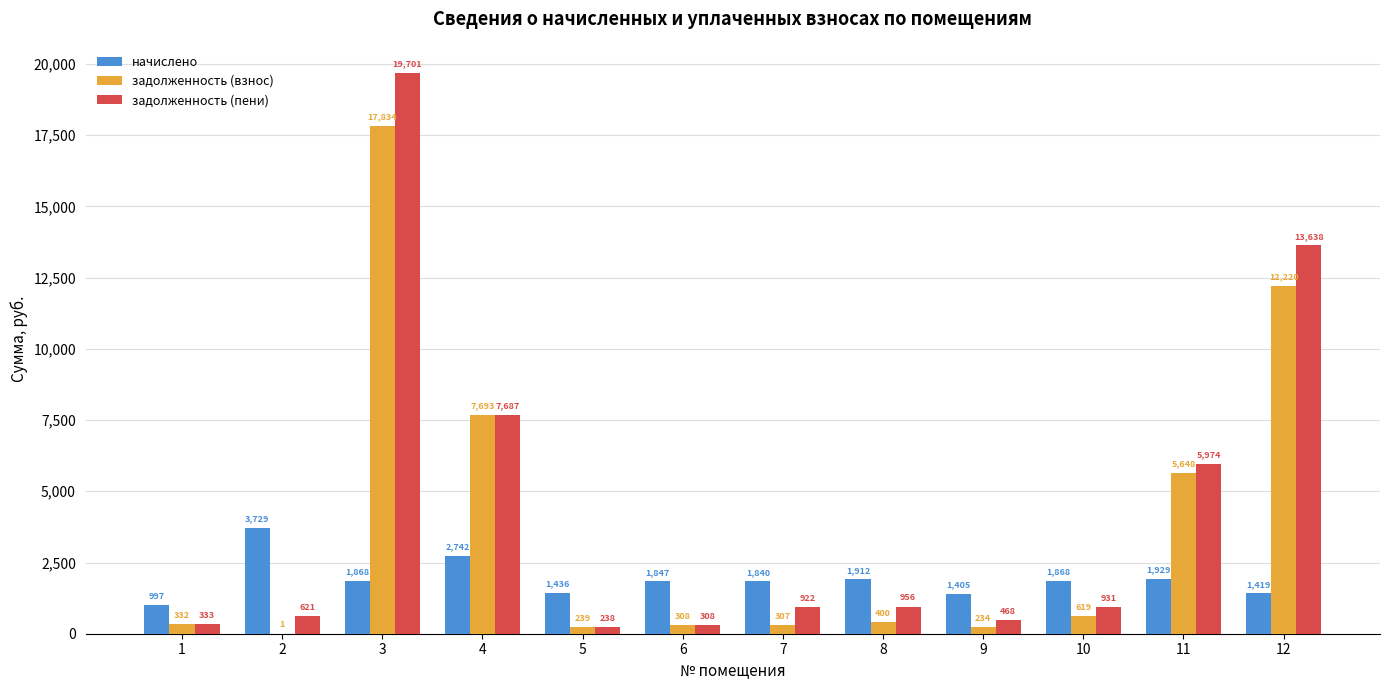

What are all the series names shown in the legend?

начислено, задолженность (взнос), задолженность (пени)